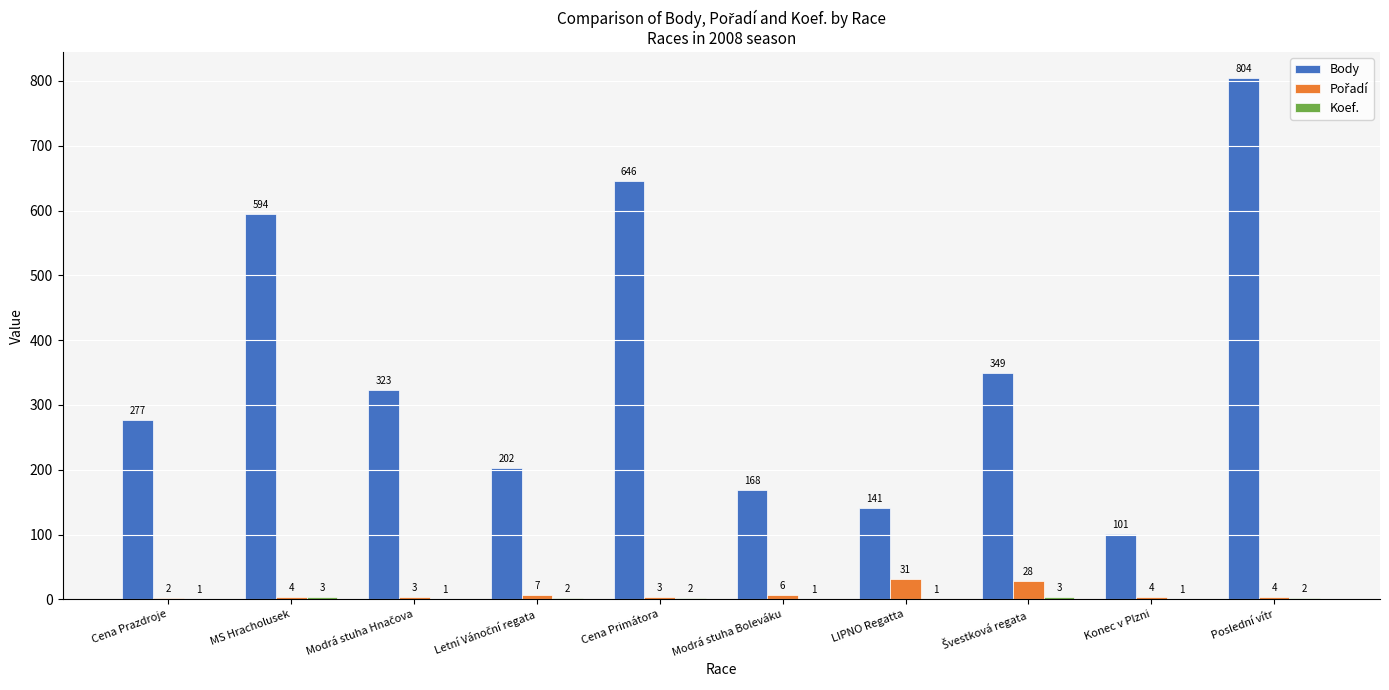

Are the bars grouped side by side (vs. stacked)?

Yes